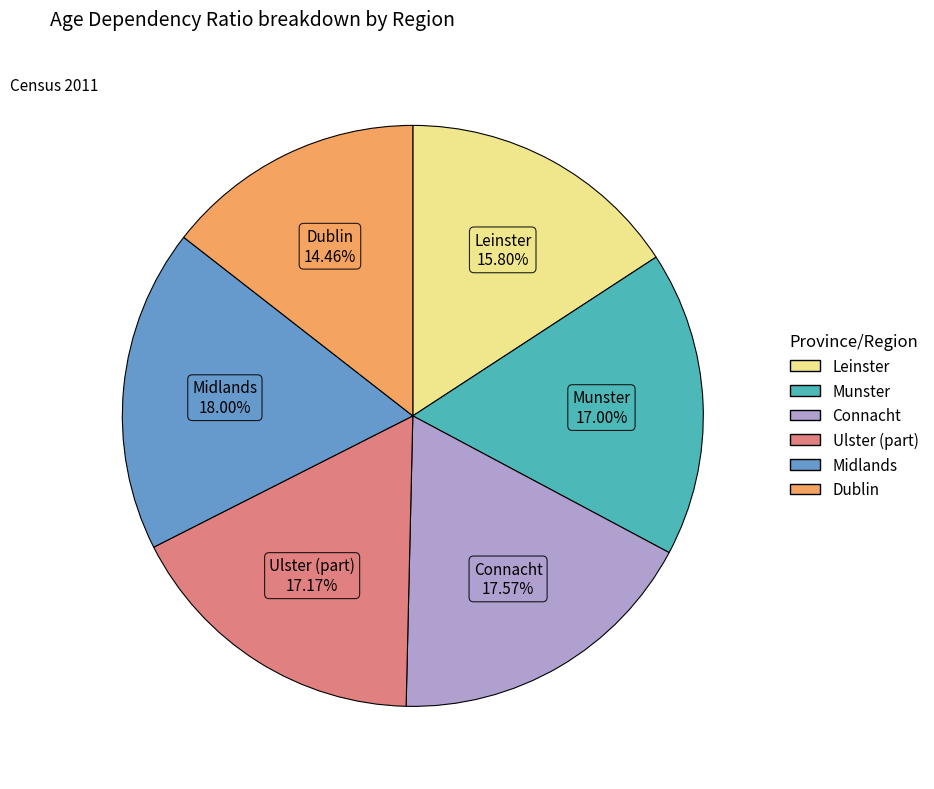

To the nearest percent, what is the average slice percentage?

17%